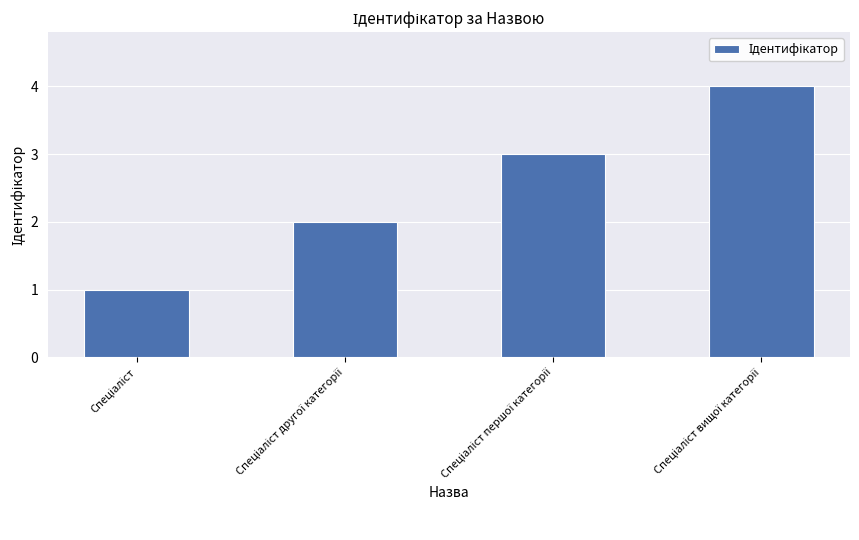

What is the sum of all values?

10